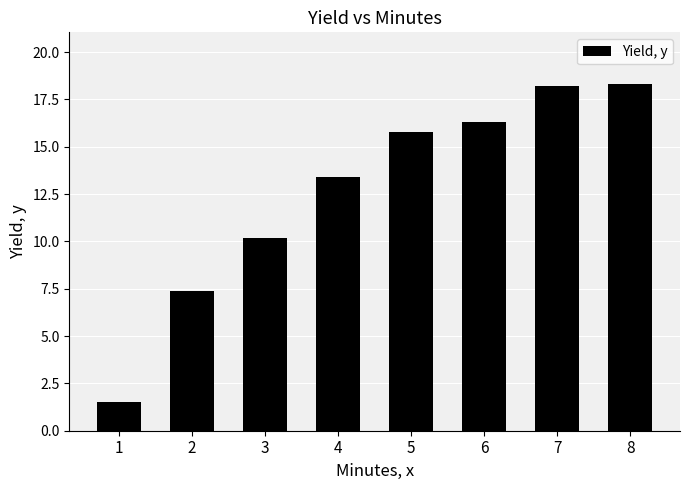

Between 1 and 4, which is larger?

4